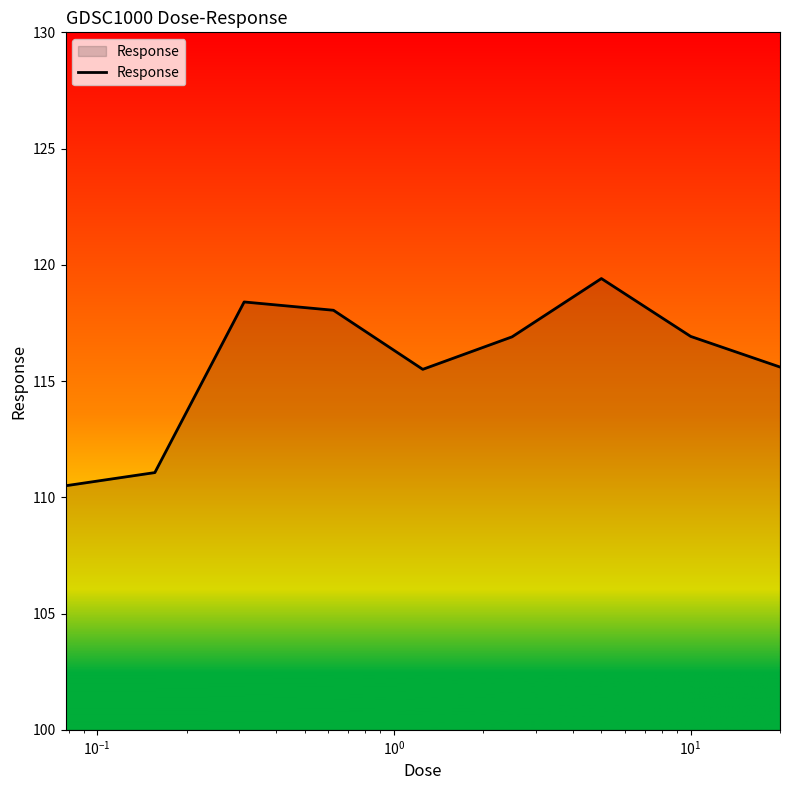

What is the maximum value shown in the chart?

119.4